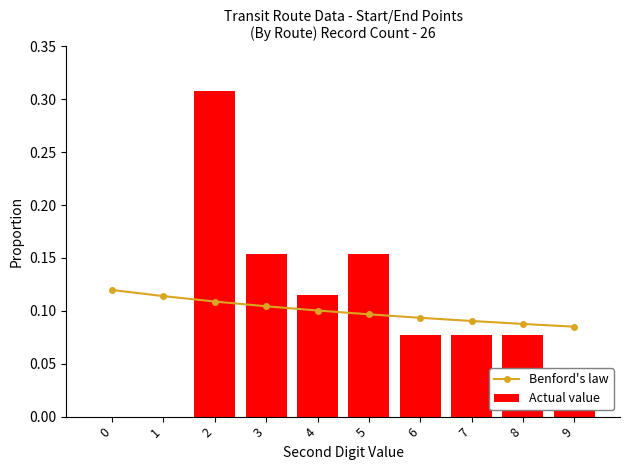

Rank the series at 0 from lowest to highest value.

Actual value, Benford's law